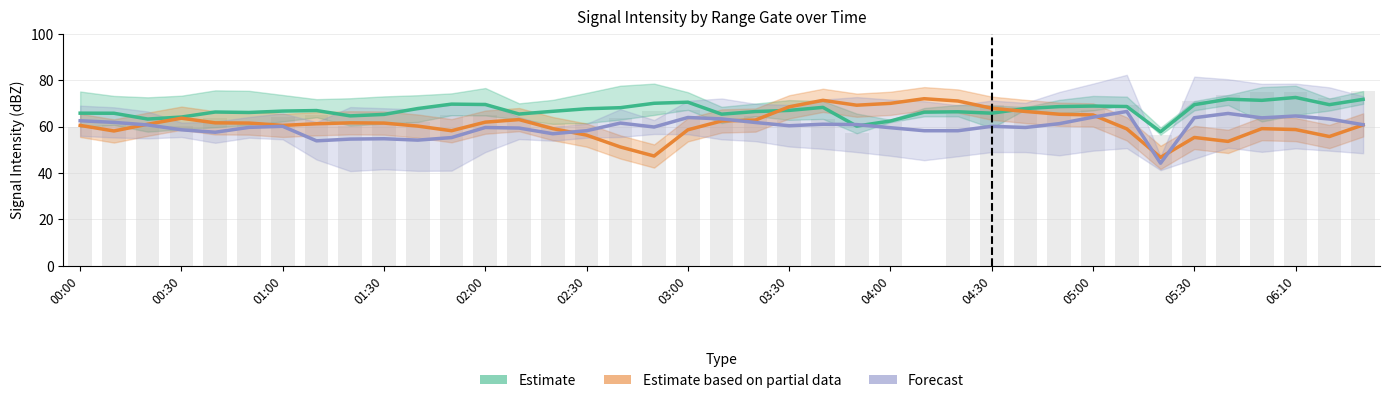

Between 23 and 32, which series saw the biggest shift?

Estimate based on partial data